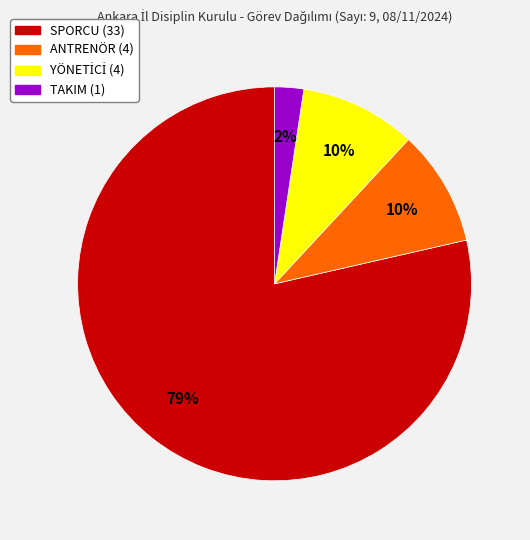

Is it true that ANTRENÖR is 23% of the pie?

False